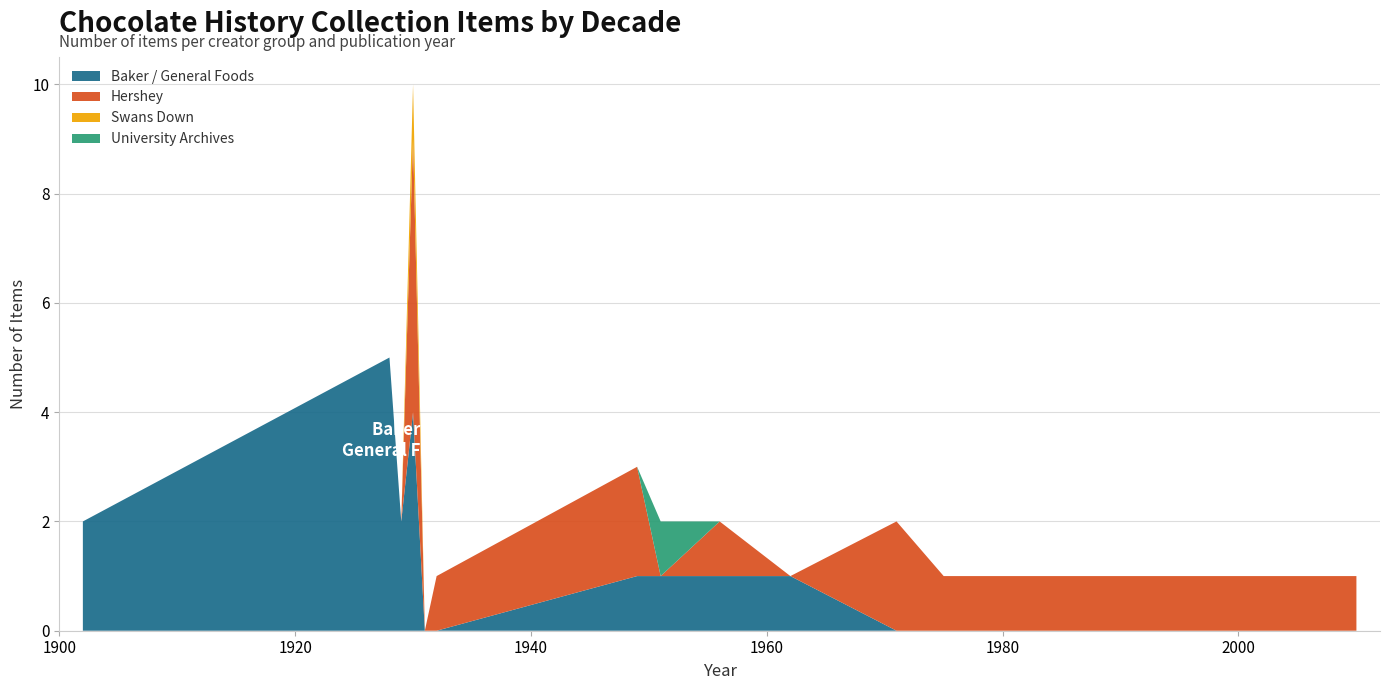

Reading left to right, what are all the values shown in this chart?

Baker / General Foods: 1902=2	1928=5	1929=2	1930=4	1931=0	1932=0	1949=1	1951=1	1956=1	1962=1	1971=0	1975=0	1988=0	2010=0
Hershey: 1902=0	1928=0	1929=0	1930=5	1931=0	1932=1	1949=2	1951=0	1956=1	1962=0	1971=2	1975=1	1988=1	2010=1
Swans Down: 1902=0	1928=0	1929=0	1930=1	1931=0	1932=0	1949=0	1951=0	1956=0	1962=0	1971=0	1975=0	1988=0	2010=0
University Archives: 1902=0	1928=0	1929=0	1930=0	1931=0	1932=0	1949=0	1951=1	1956=0	1962=0	1971=0	1975=0	1988=0	2010=0